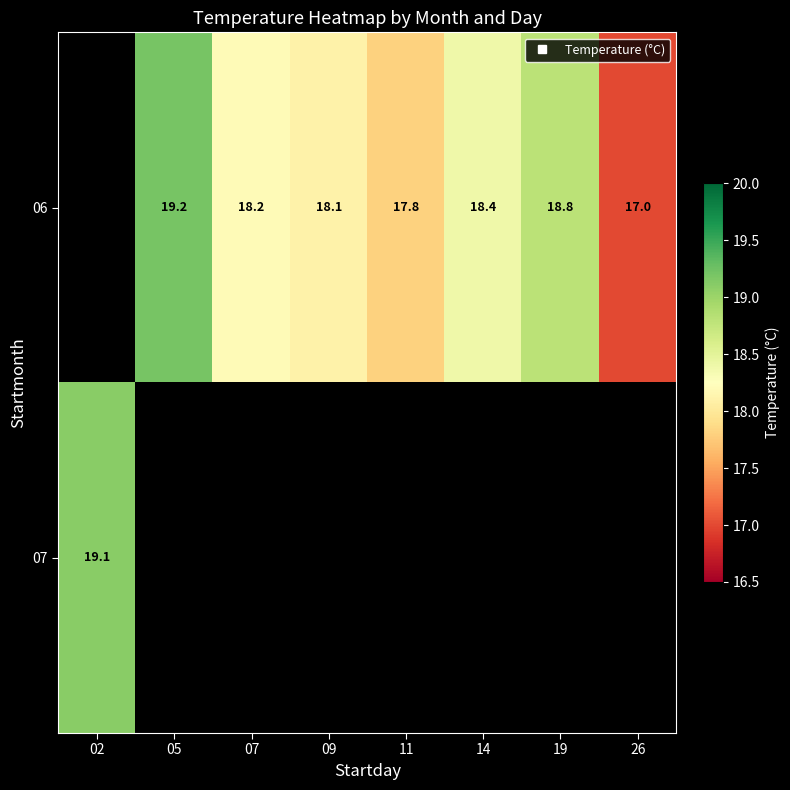

The 06 series shows 18.4 at 14. True or false?

True